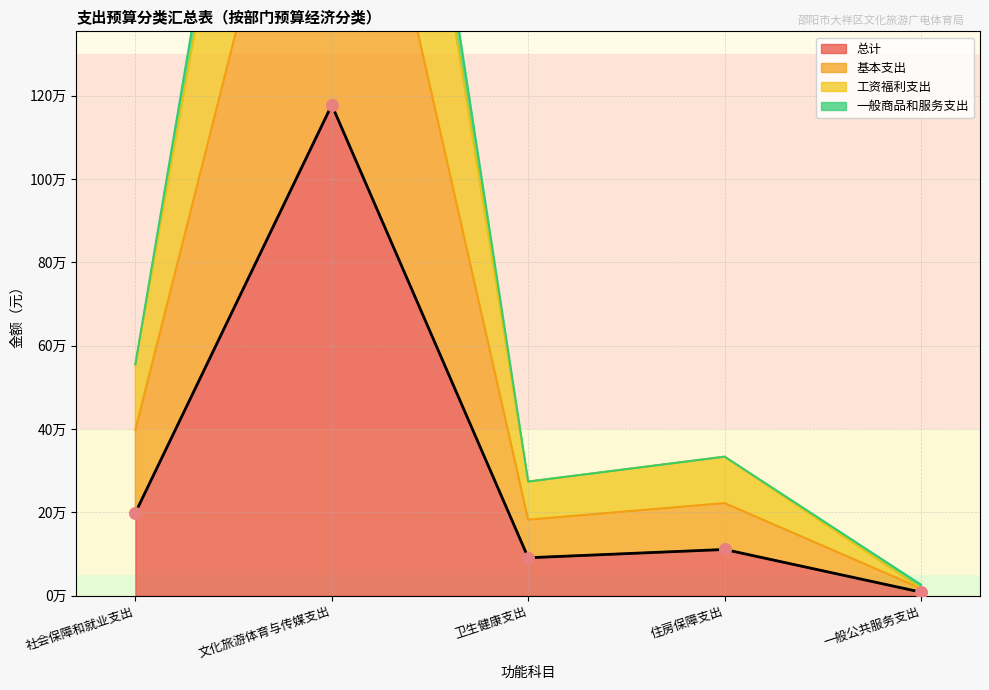

What are all the series names shown in the legend?

总计, 基本支出, 工资福利支出, 一般商品和服务支出